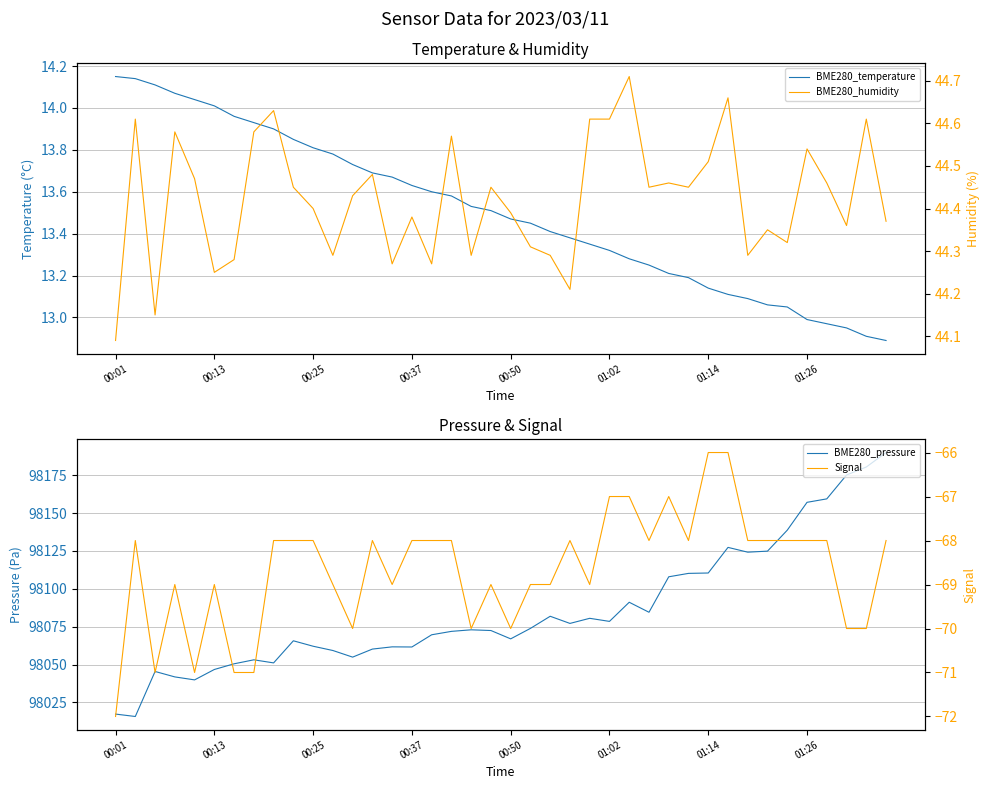

What are all the series names shown in the legend?

BME280_temperature, BME280_pressure, BME280_humidity, Signal